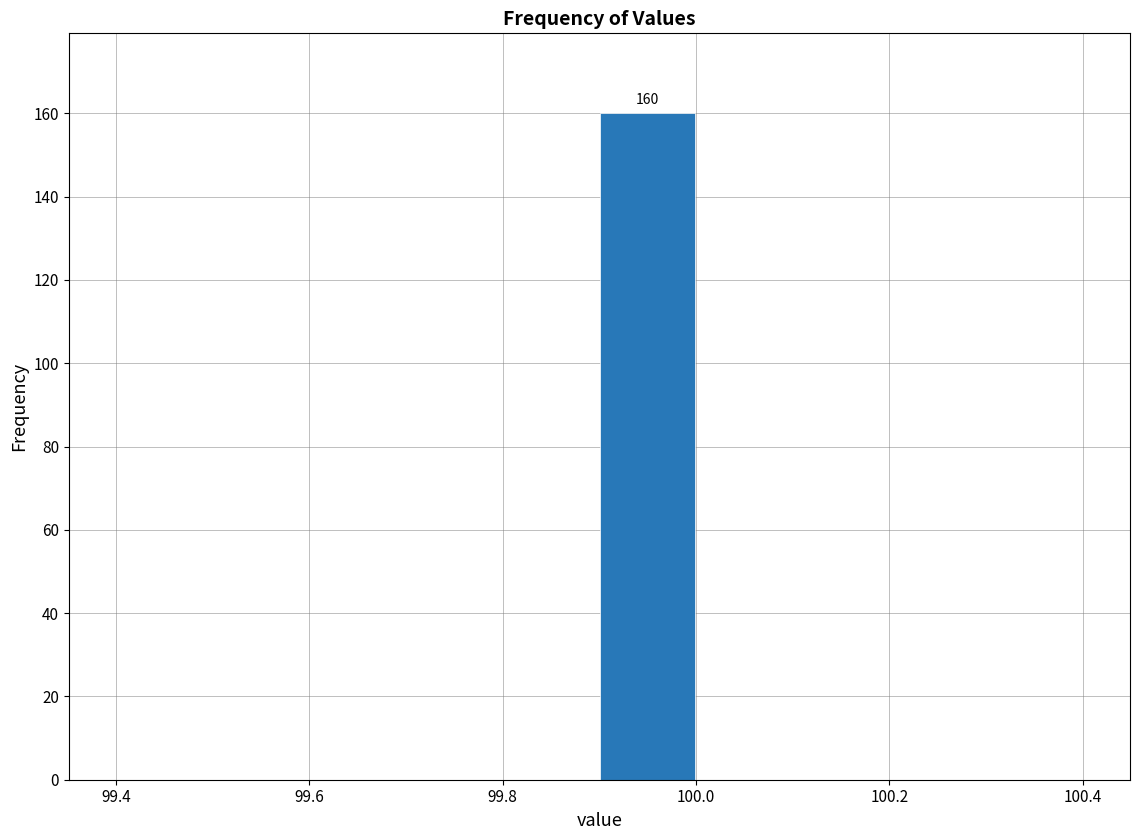

Which range on the x-axis has the tallest bar?

99.9 to 100.0